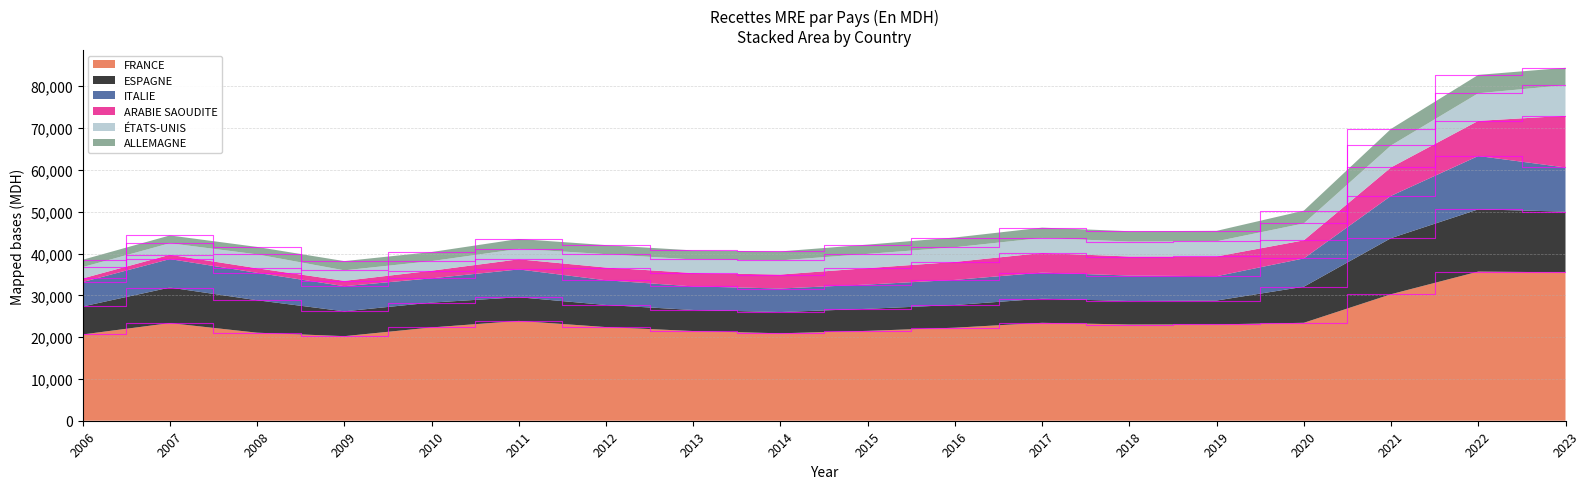

Reading right to left, what are all the values shown in this chart?

FRANCE: 35500.0	35675.0	30263.0	23426.4	23038.7	23016.3	23419.6	22252.8	21498.2	20909.6	21451.5	22398.3	23875.8	22313.9	20227.5	21057.8	23353.3	20636.4
ESPAGNE: 14513.0	14884.0	13417.0	8625.9	5716.7	5611.9	5767.0	5436.0	5275.6	5085.8	5039.2	5290.0	5663.9	5947.7	5941.0	7764.7	8504.9	6698.7
ITALIE: 10567.0	12764.0	10113.0	6772.0	5816.3	6102.6	6240.6	5997.8	5810.3	5632.9	5640.0	5909.3	6647.4	5801.1	6013.6	6554.6	6808.5	5843.7
ARABIE SAOUDITE: 12357.0	8408.0	6810.0	4327.2	4719.5	4549.2	4696.1	4299.2	3921.2	3342.5	3202.1	3045.4	2427.7	1825.0	1278.3	1094.4	1029.1	859.2
ÉTATS-UNIS: 7341.0	6598.0	5246.0	4044.6	3631.8	3576.1	3600.9	3515.0	3402.4	3379.7	3238.8	3200.6	2494.6	2292.4	2513.7	3320.4	2761.4	2709.8
ALLEMAGNE: 4142.0	4394.0	3961.0	3049.8	2494.9	2471.7	2463.5	2326.3	2219.1	2146.8	2162.8	2162.7	2364.4	2174.5	2201.8	1776.4	1865.0	1754.0